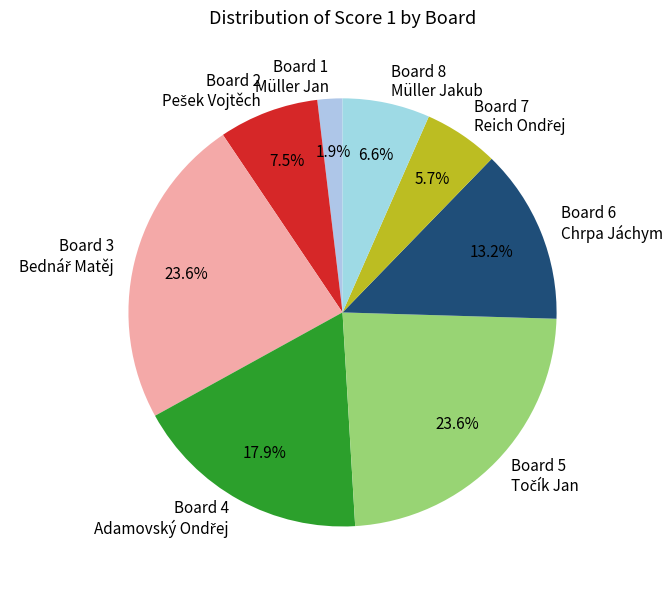

To the nearest percent, what is the difference between the largest and smallest slice percentages?

22%